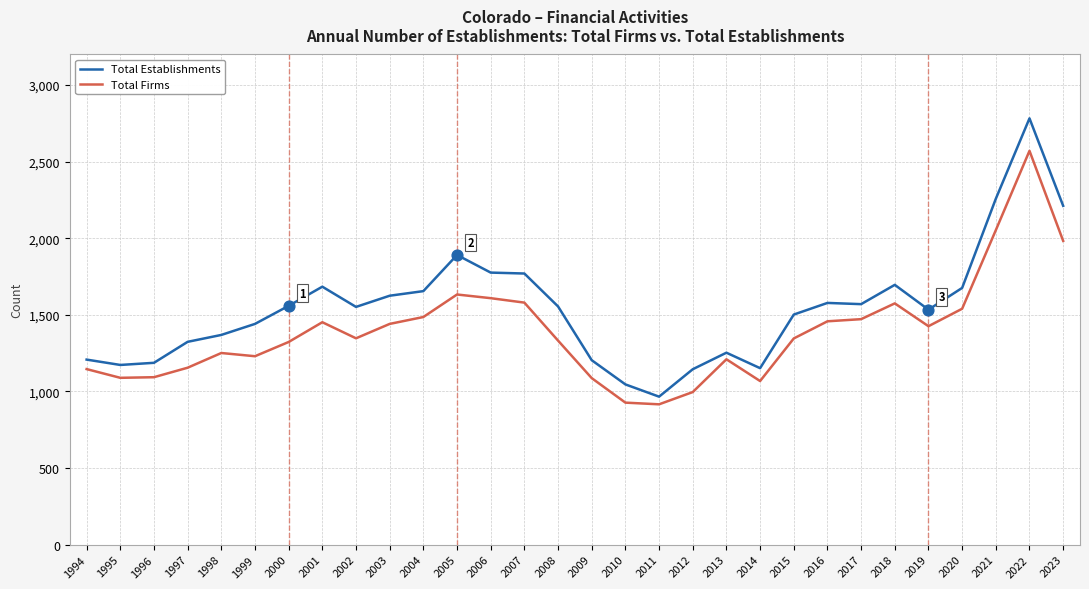

Which series has the largest range (max minus min)?

Total Establishments